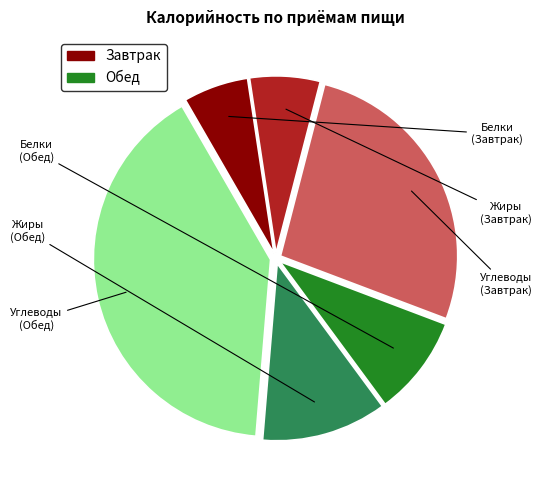

Does any single category account for the majority?

No